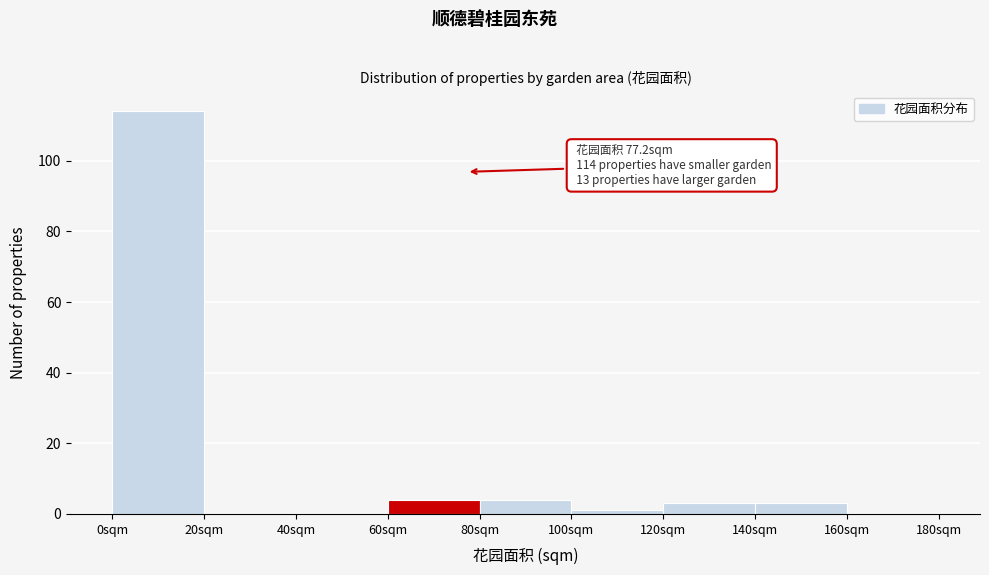

Which range on the x-axis has the tallest bar?

0 to 20